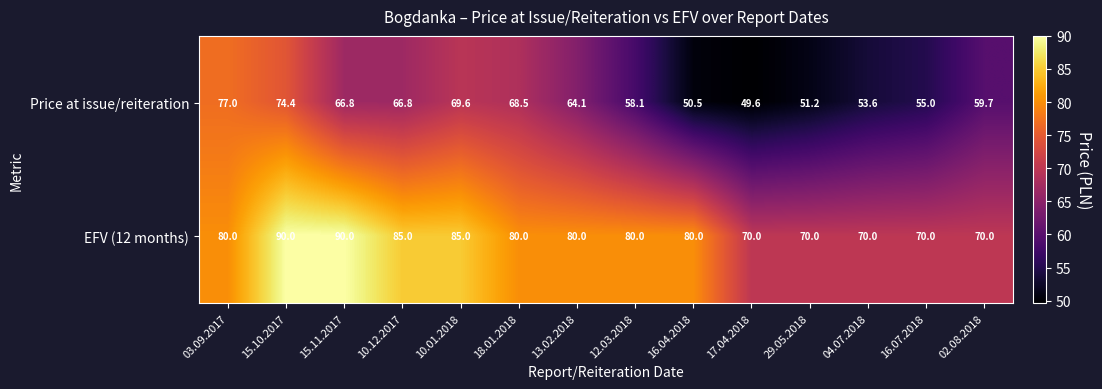

What is the approximate value of Price at issue/reiteration at 03.09.2017?

77.0